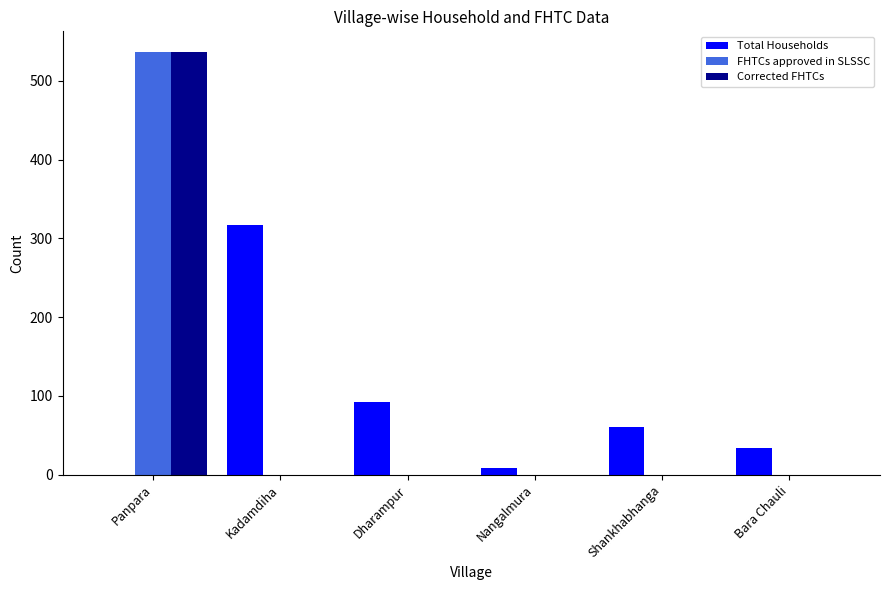

Reading left to right, transcribe all the data shown in this chart.

Total Households: 0	317	92	8	61	34
FHTCs approved in SLSSC: 536	0	0	0	0	0
Corrected FHTCs: 536	0	0	0	0	0